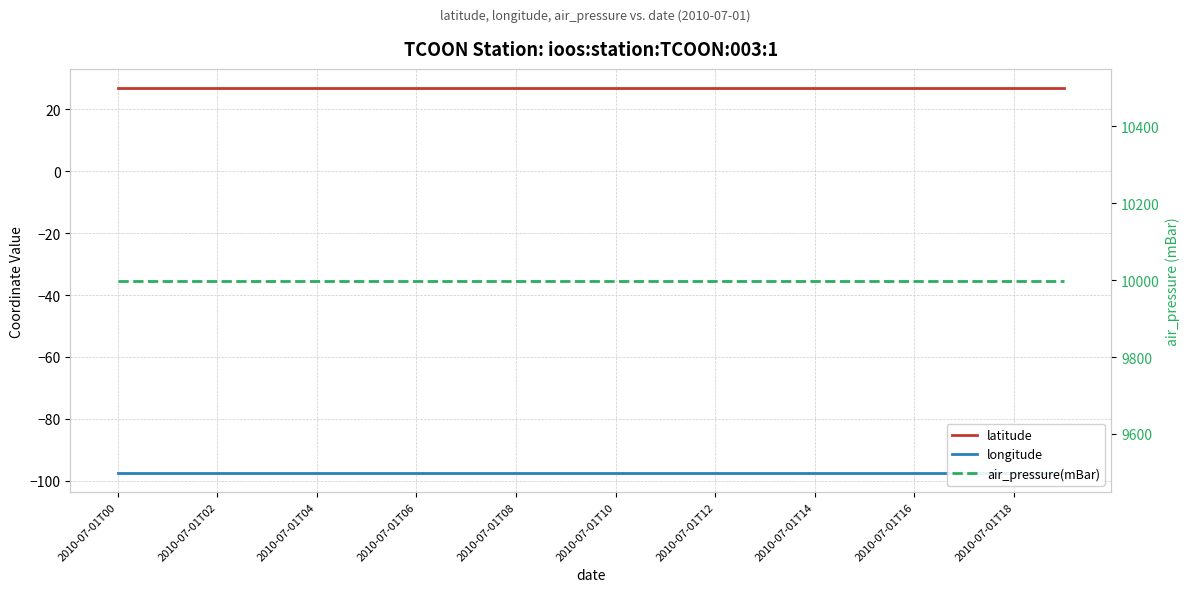

What is the average value of the longitude series?

-97.5